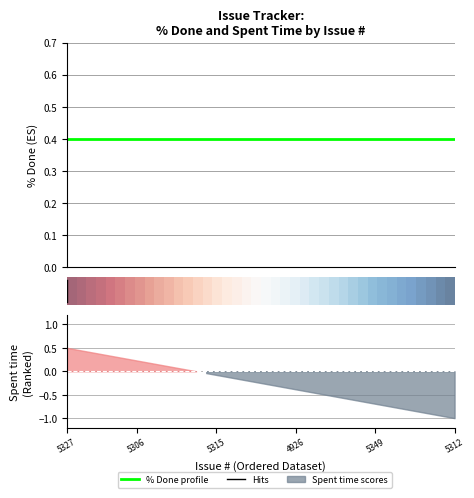

Does the chart have visible grid lines?

Yes